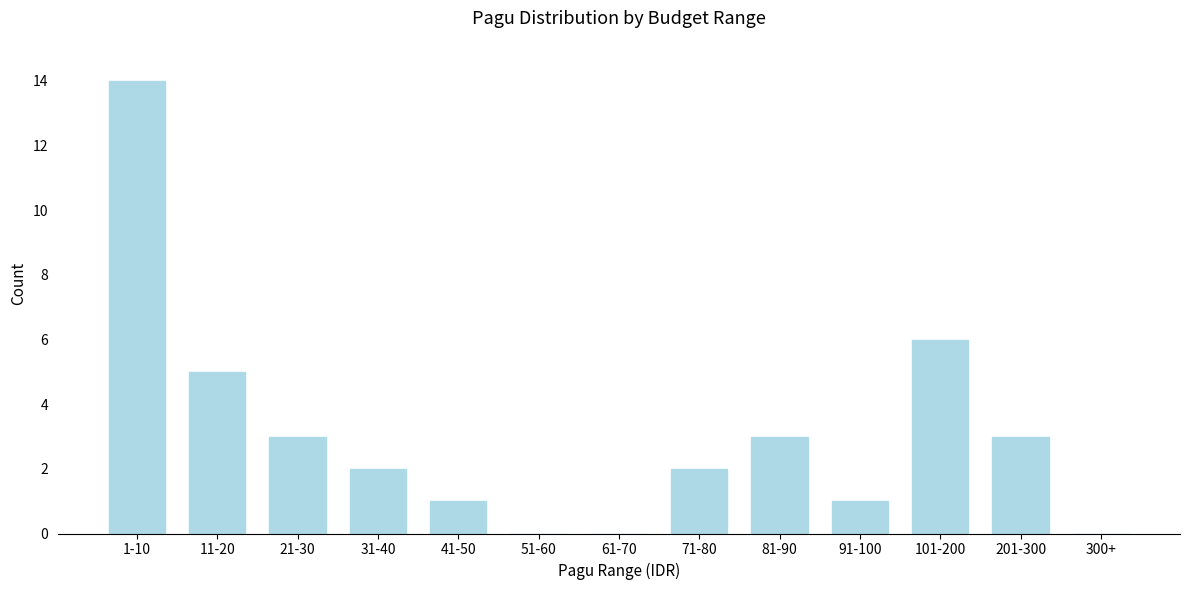

Reading left to right, list all the values displayed in this chart.

1-10=14	11-20=5	21-30=3	31-40=2	41-50=1	51-60=0	61-70=0	71-80=2	81-90=3	91-100=1	101-200=6	201-300=3	300+=0